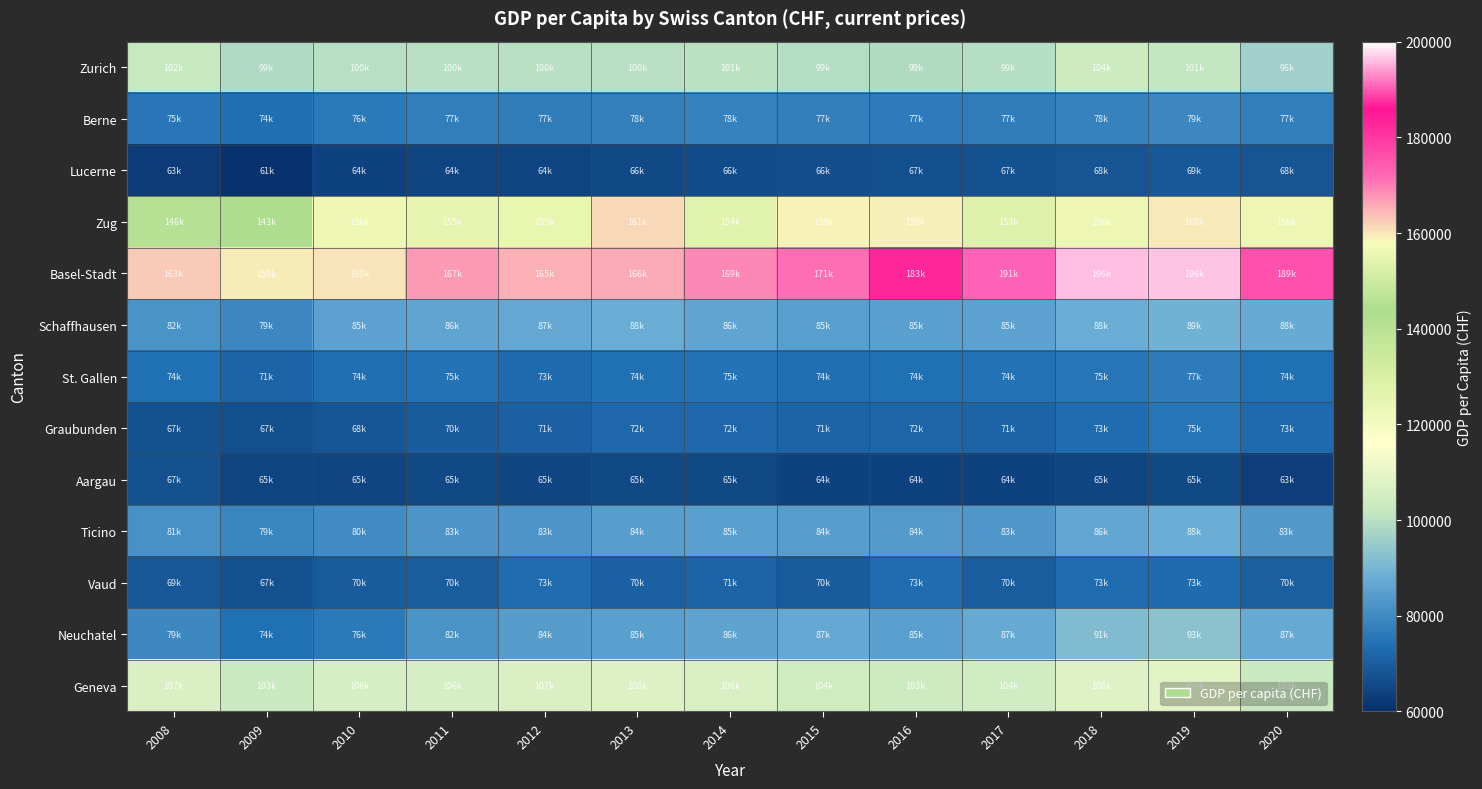

Which series has the largest total across all categories?

Basel-Stadt